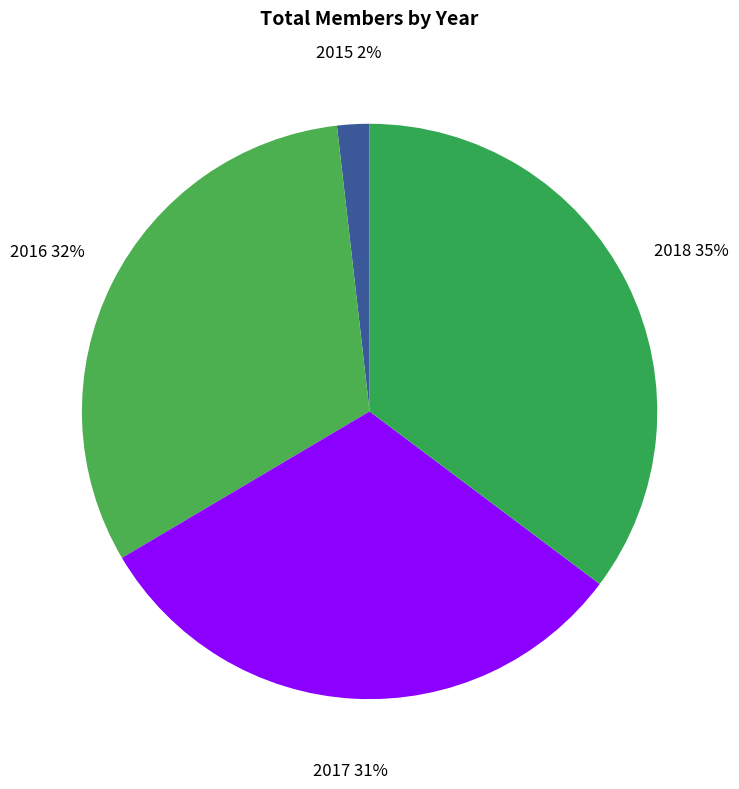

Which has a higher value, 2018 or 2017?

2018